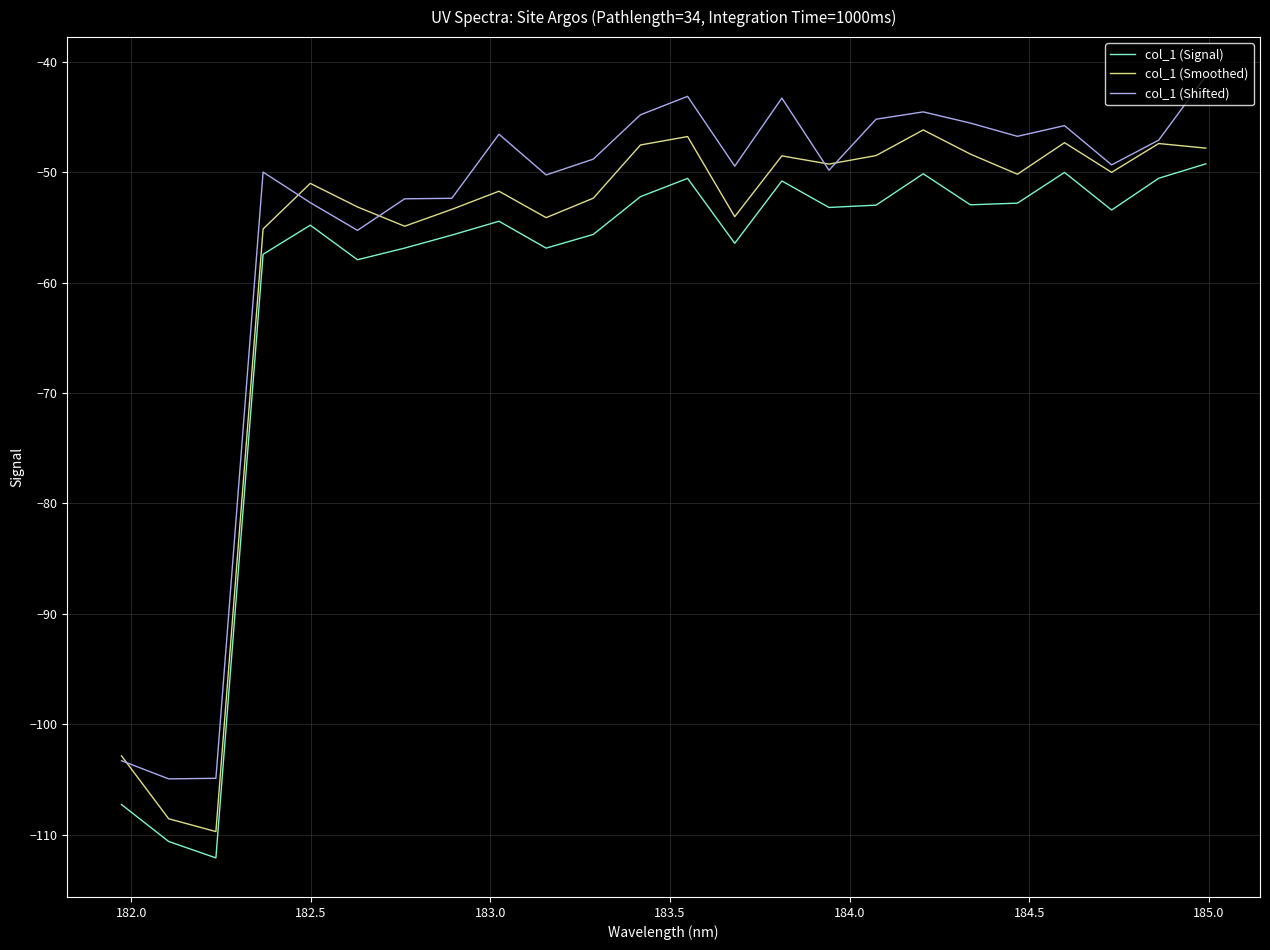

True or false: col_1 (Signal) has more than 1 interior local peaks.

True